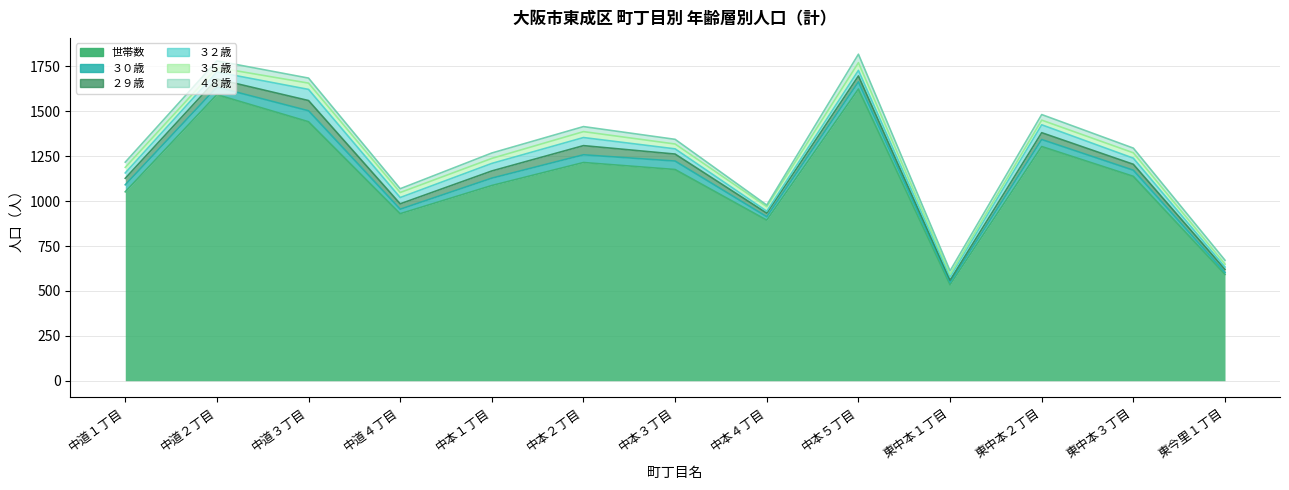

At which category is the sum across all series the highest?

中本５丁目